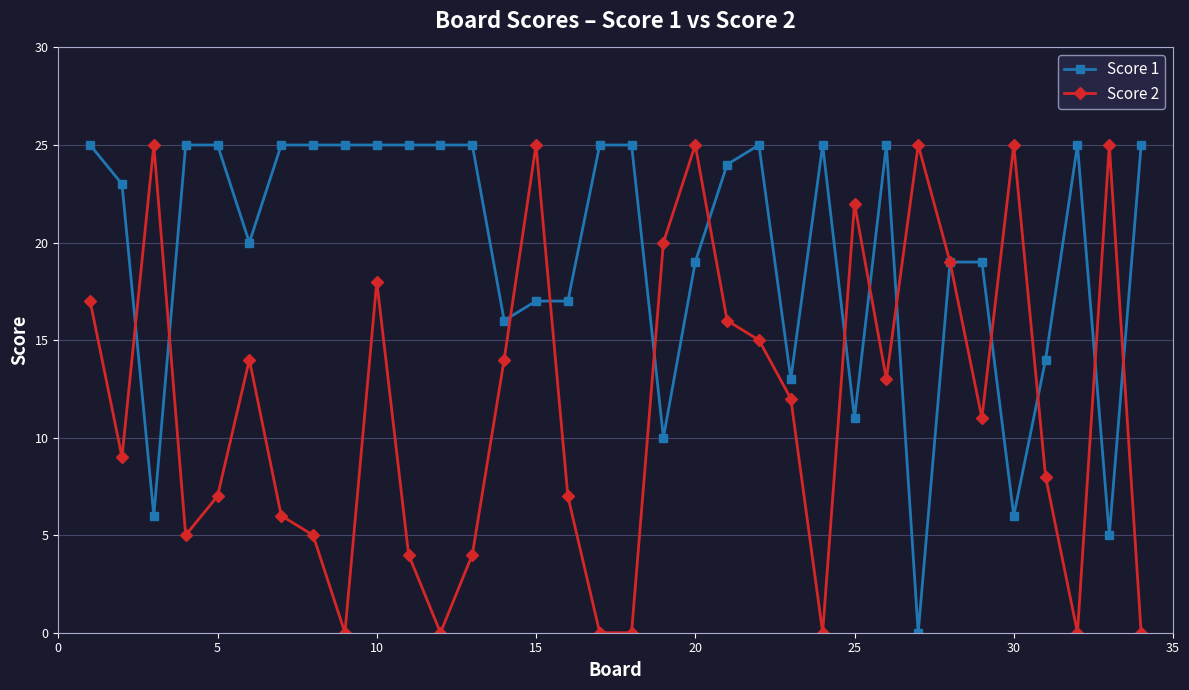

Rank the series by their average value, from highest to lowest.

Score 1, Score 2